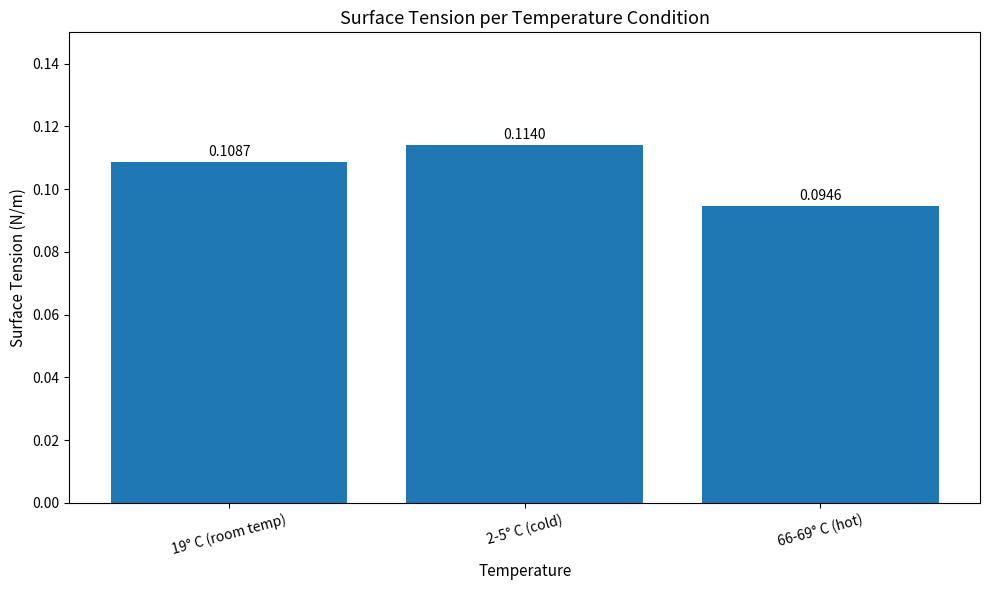

What position from the left is 19° C (room temp)?

1